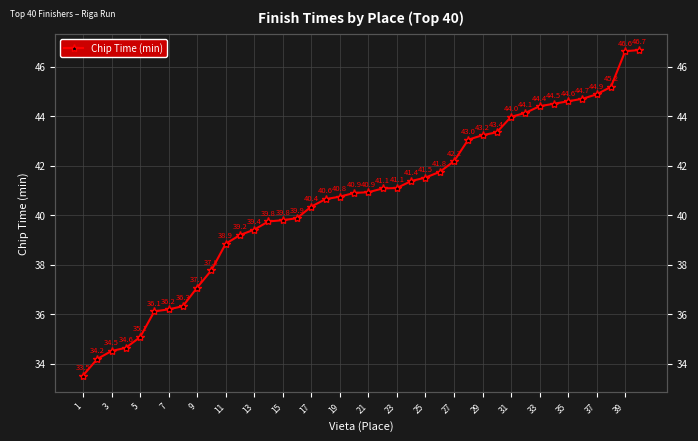

True or false: there are more than 0 points higher than both neighbors.

False